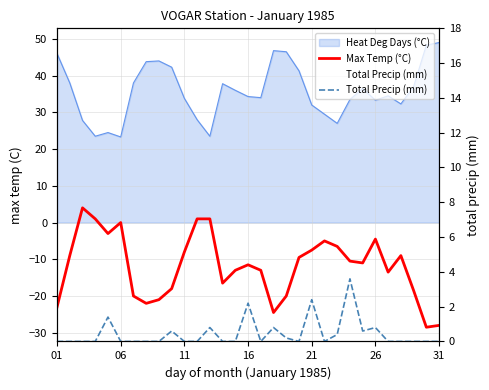

Read the Max Temp (°C) value at 21.

-5.0